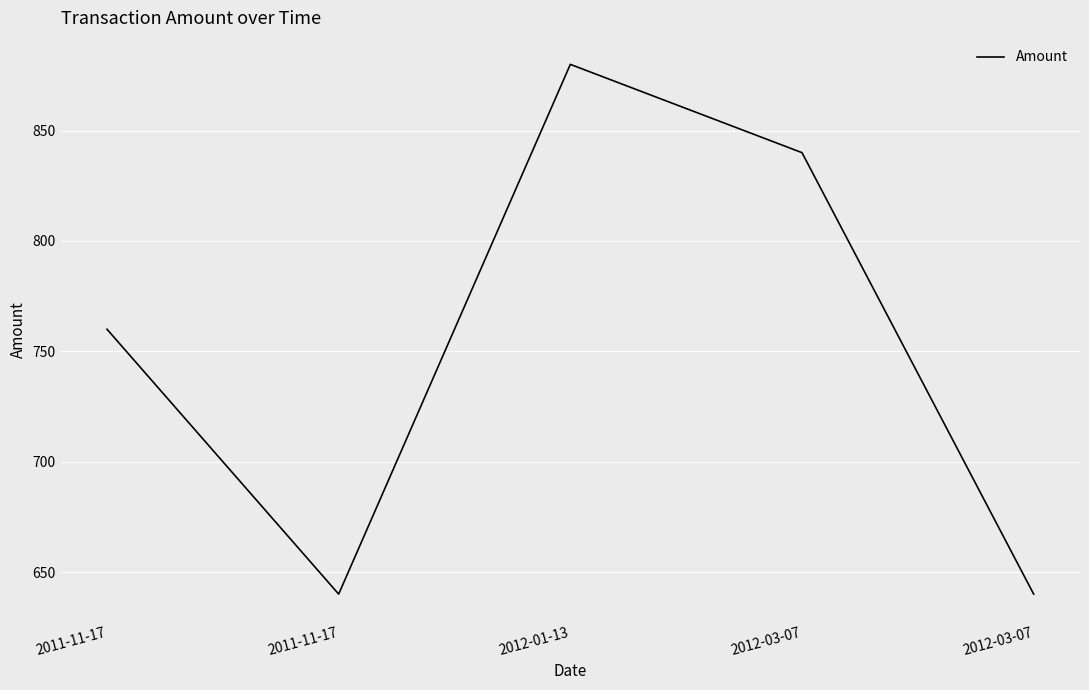

What is the smallest value displayed?

640